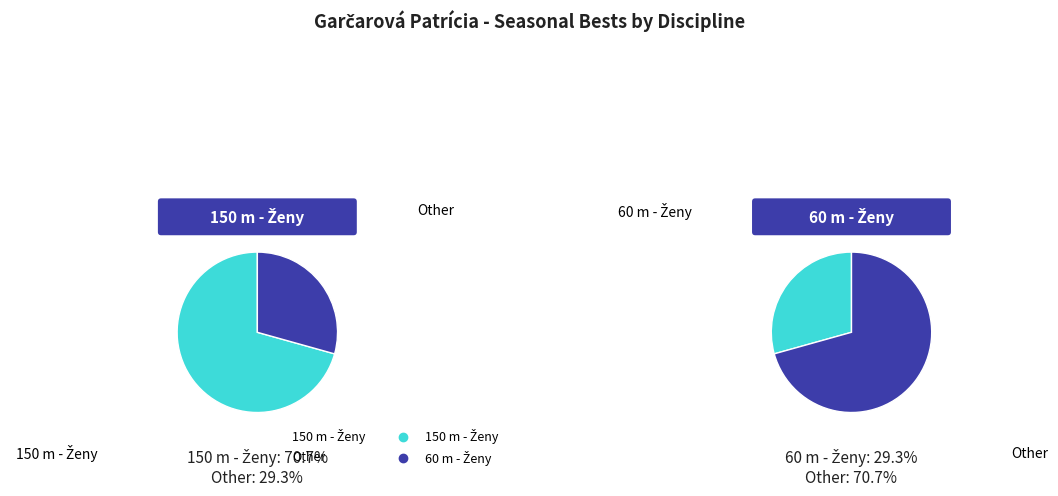

Which has a higher value, 60 m - Ženy or 150 m - Ženy?

150 m - Ženy